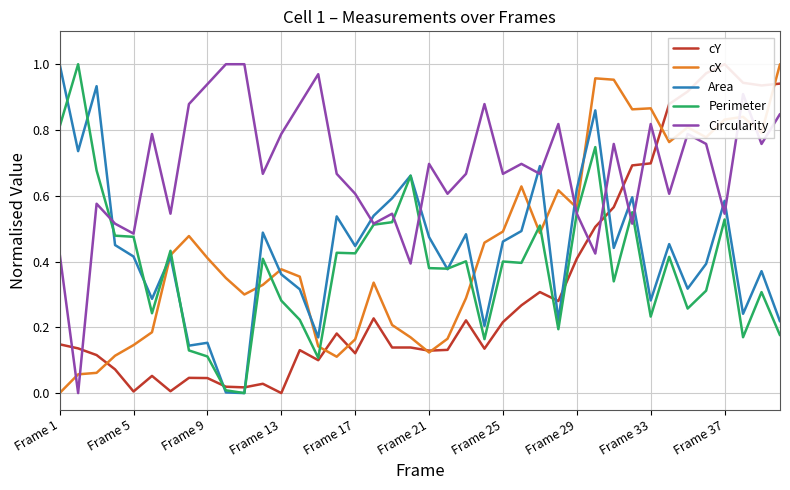

After their last crossing, which series has the higher values: cX or Circularity?

cX